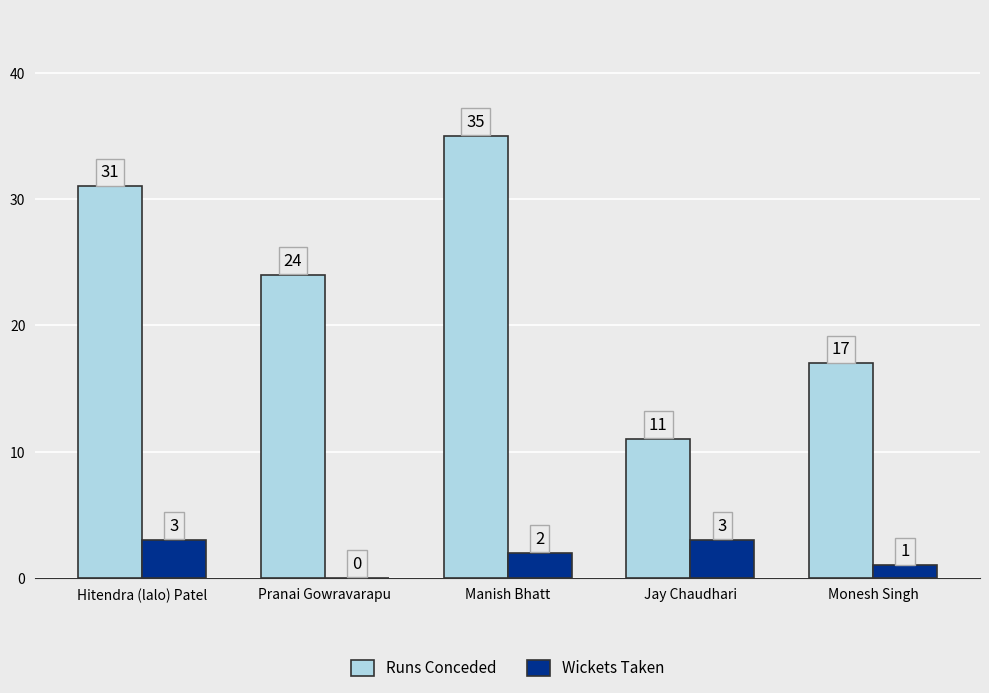

How many series are shown in this chart?

2